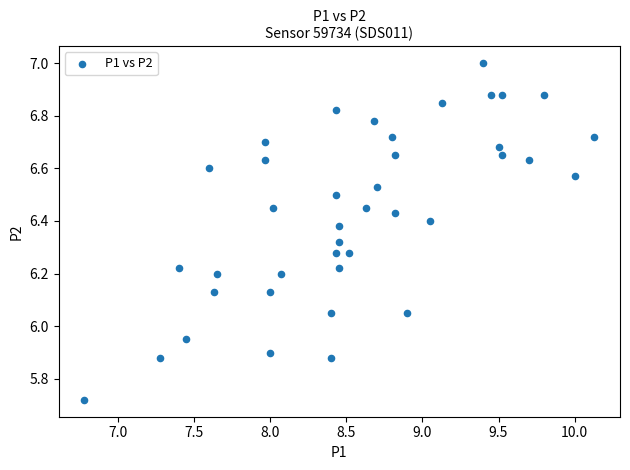

What is the range of X values (max minus min)?

3.4